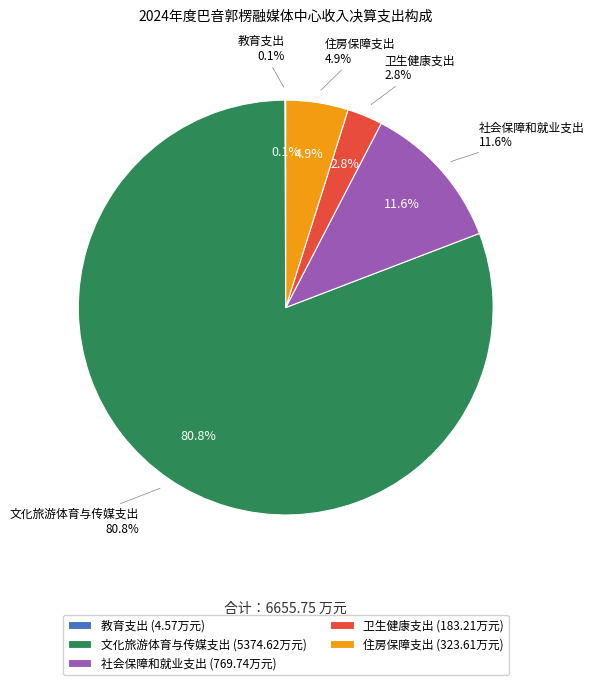

To the nearest percent, what portion does 住房保障支出 represent?

5%